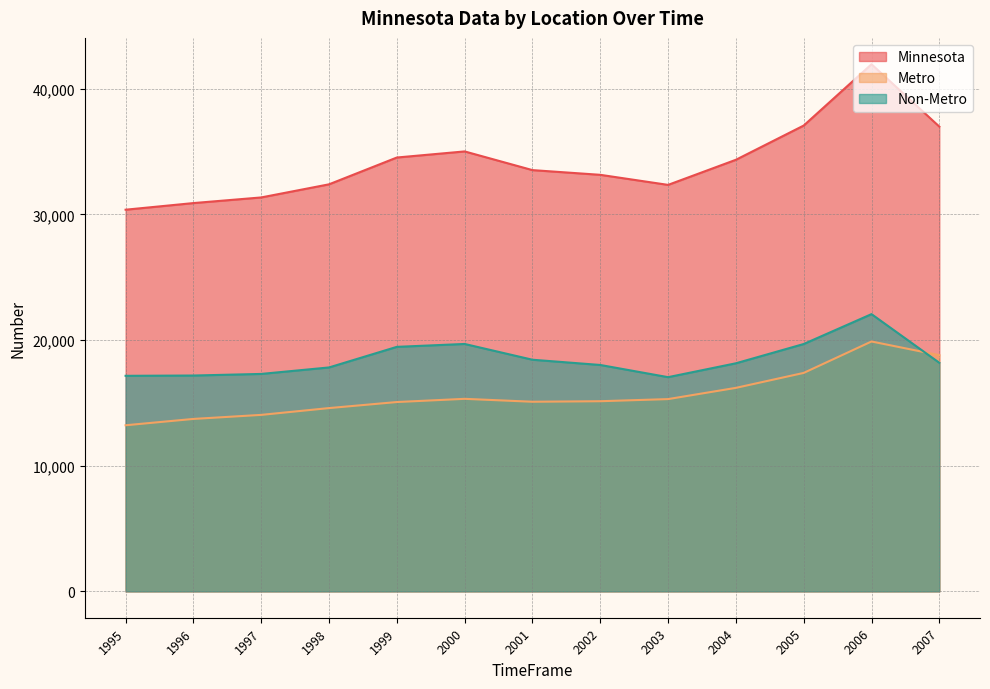

Is the value of Non-Metro at 2004 greater than the value of Minnesota at 2003?

No